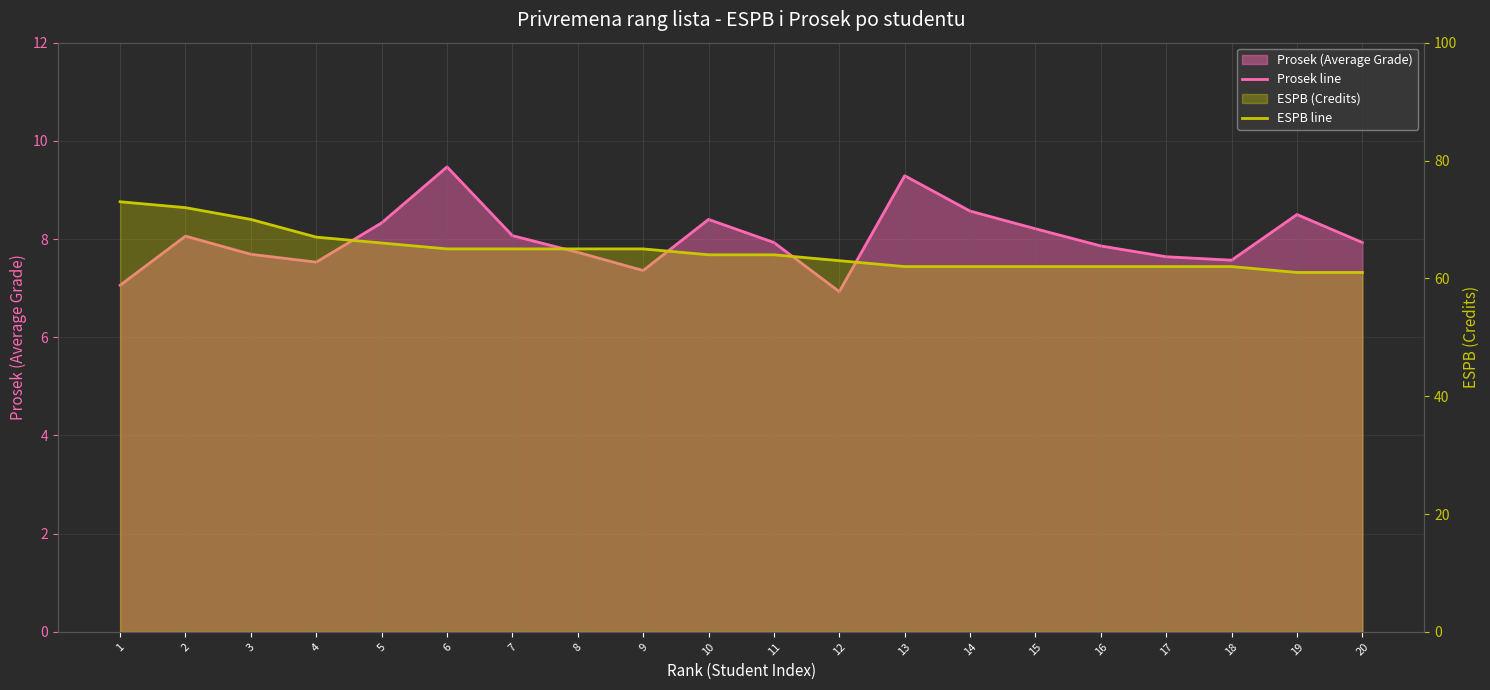

Which series has the largest range (max minus min)?

ESPB line